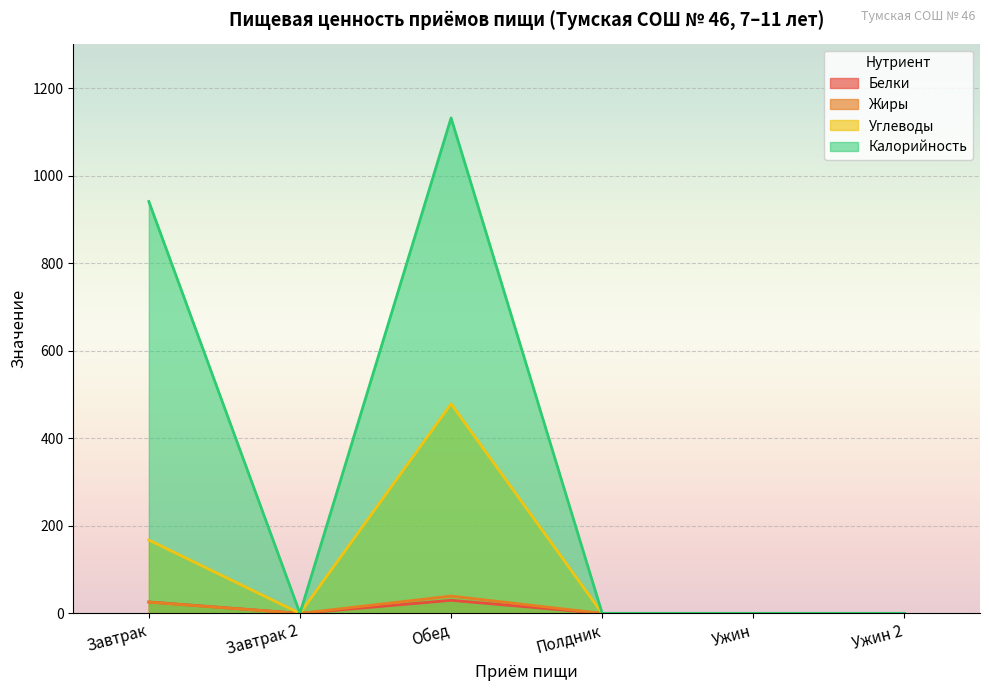

What position from the right is Ужин?

2